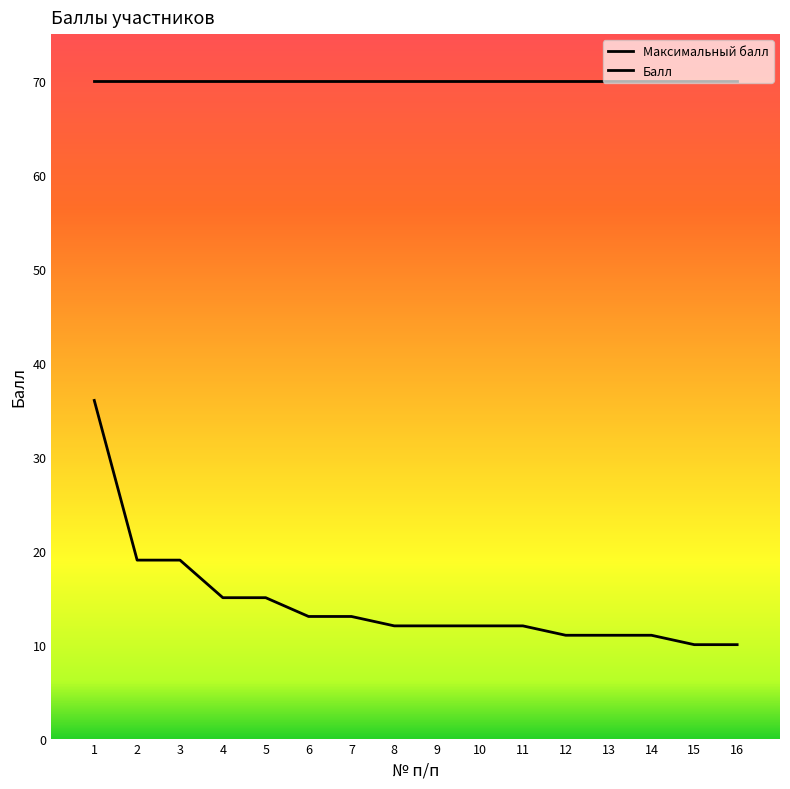

Which series has the largest total across all categories?

Максимальный балл